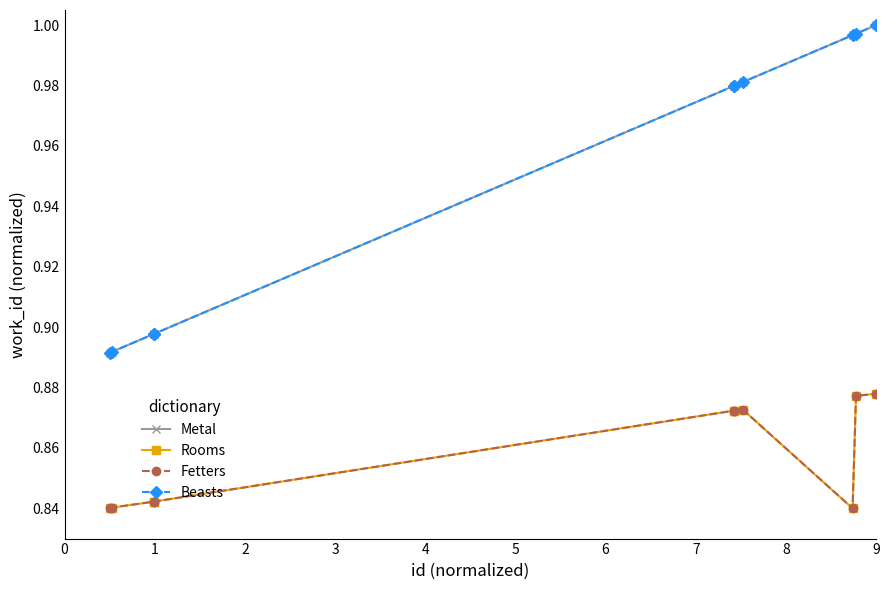

Reading left to right, transcribe all the data shown in this chart.

Metal: 0.9	0.9	0.9	0.9	1.0	1.0	1.0	1.0	1.0	1.0
Rooms: 0.8	0.8	0.8	0.8	0.9	0.9	0.9	0.8	0.9	0.9
Fetters: 0.8	0.8	0.8	0.8	0.9	0.9	0.9	0.8	0.9	0.9
Beasts: 0.9	0.9	0.9	0.9	1.0	1.0	1.0	1.0	1.0	1.0